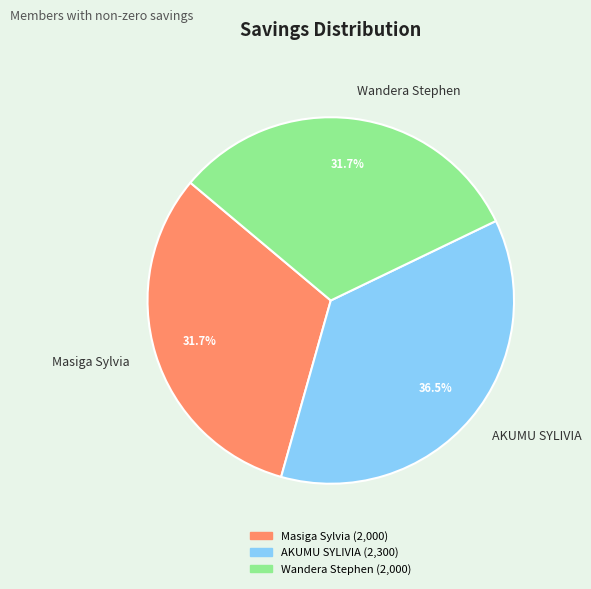

Is the sum of AKUMU SYLIVIA and Wandera Stephen greater than half?

Yes